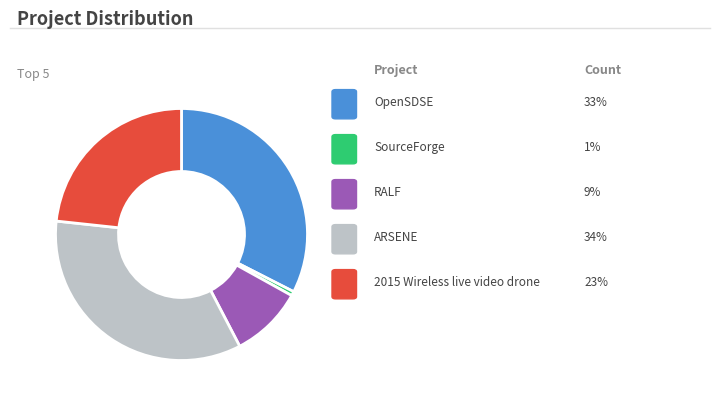

How many slices are in this pie chart?

5